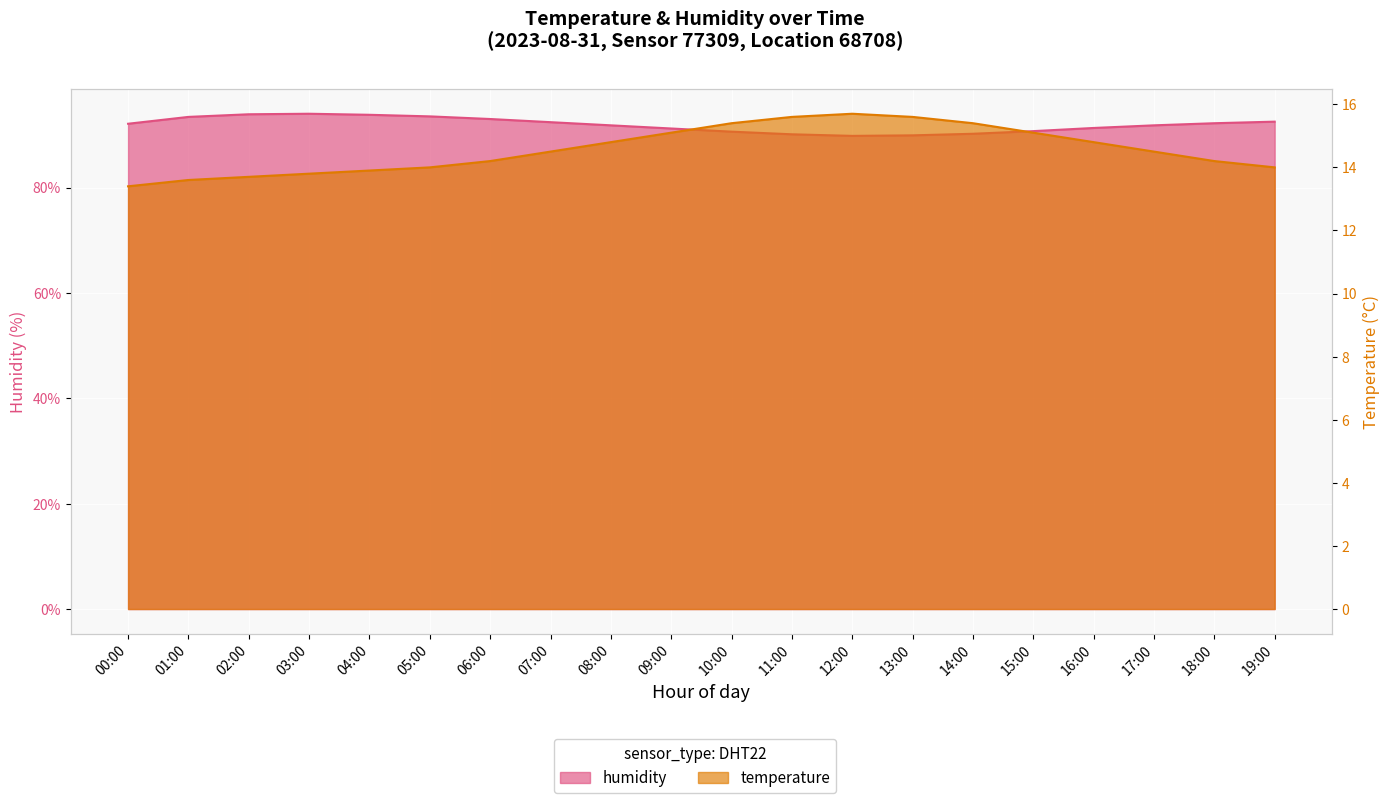

What is the minimum value for temperature?

13.4